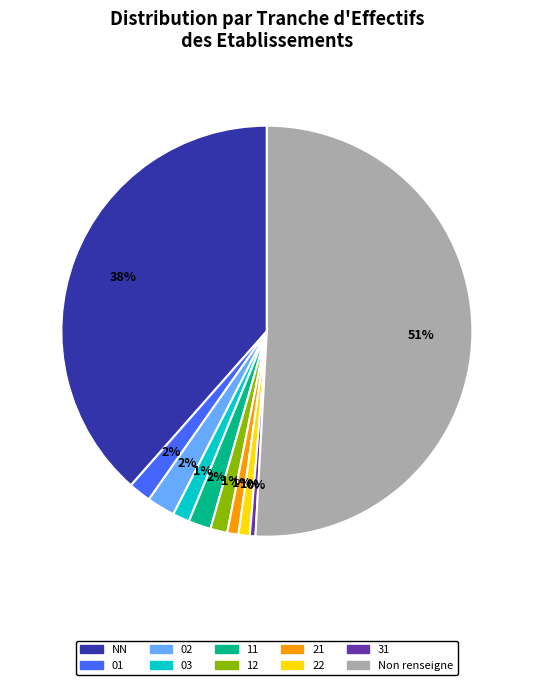

To the nearest percent, what is the average slice percentage?

10%